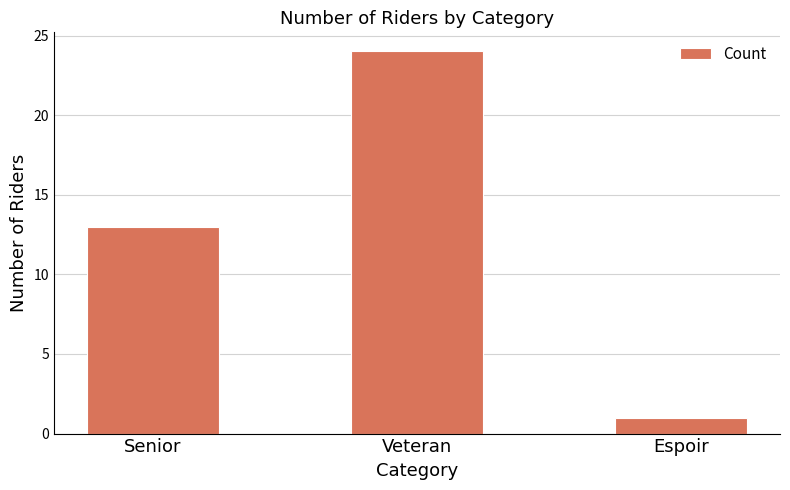

What is the ratio of the value at Espoir to the value at Senior?

0.1